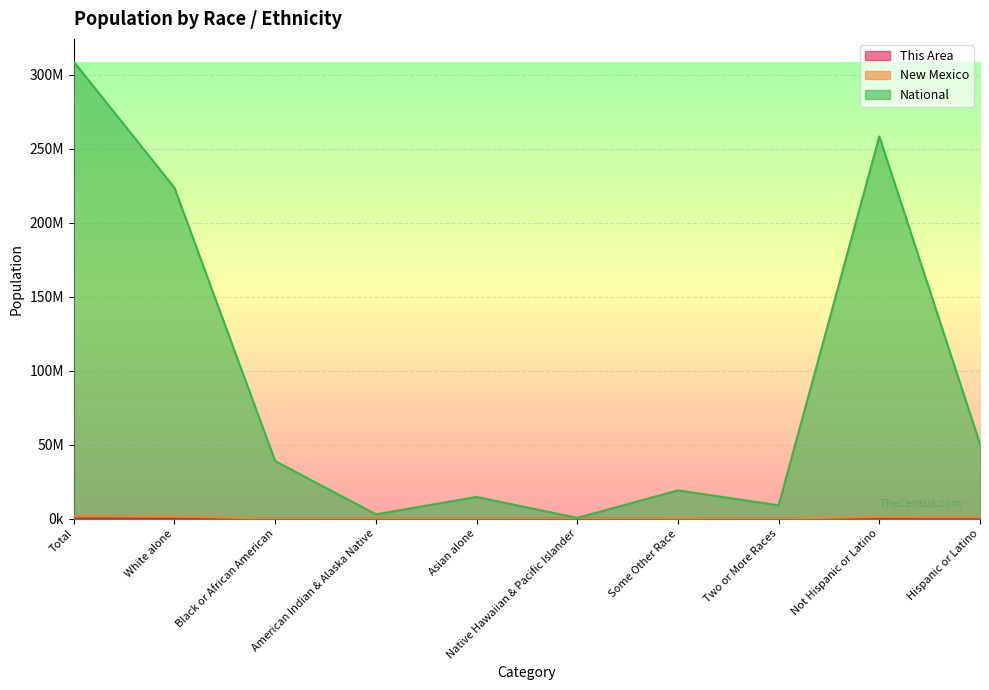

What is the value of the New Mexico point at the 5th from the left?

28208